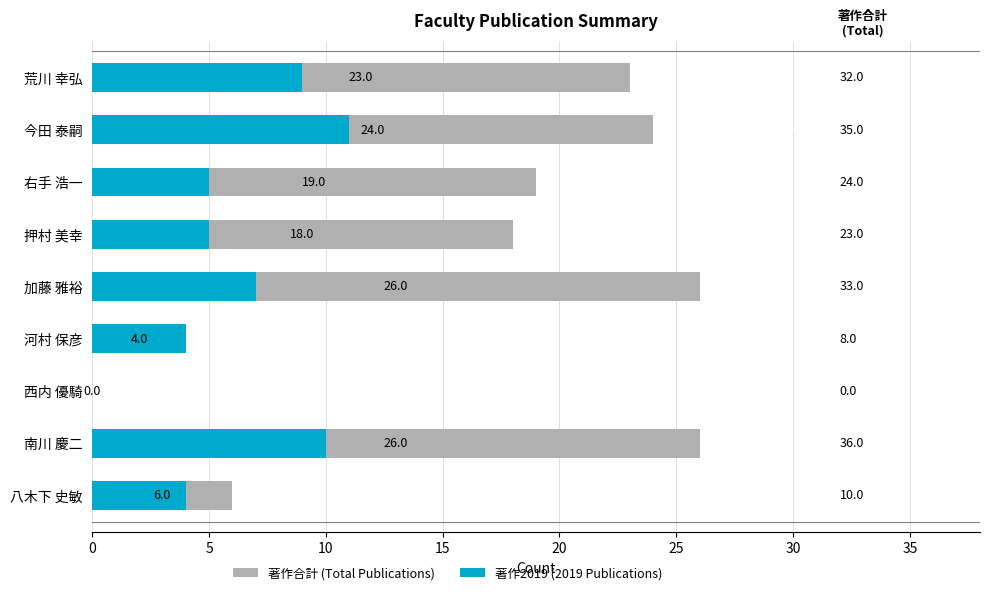

Is it true that 著作2019 (2019 Publications) equals 18 at 南川 慶二?

False